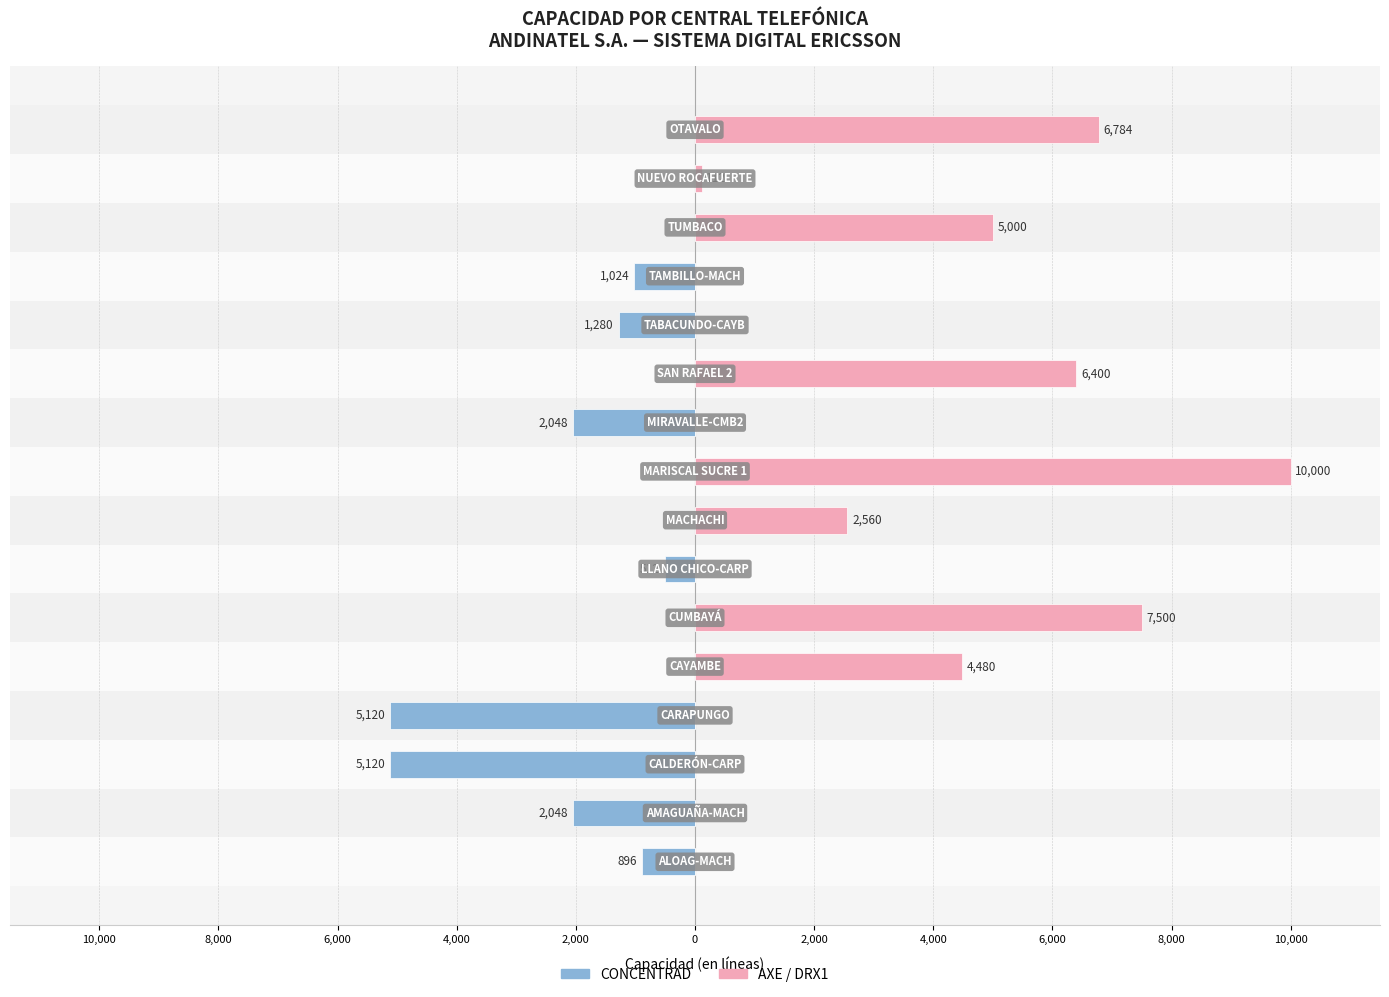

What is the total value across all series at 13?

5000